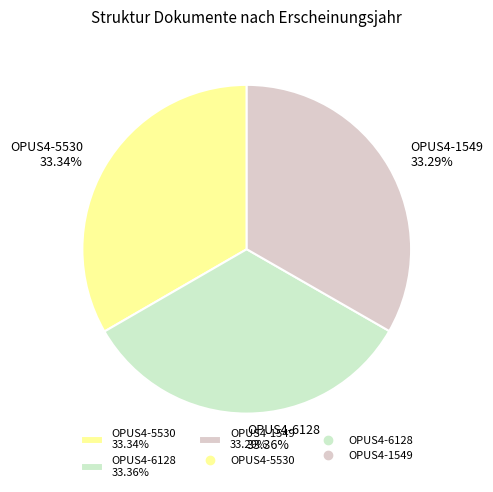

Do OPUS4-1549 and OPUS4-5530 together represent more than half of the pie?

Yes